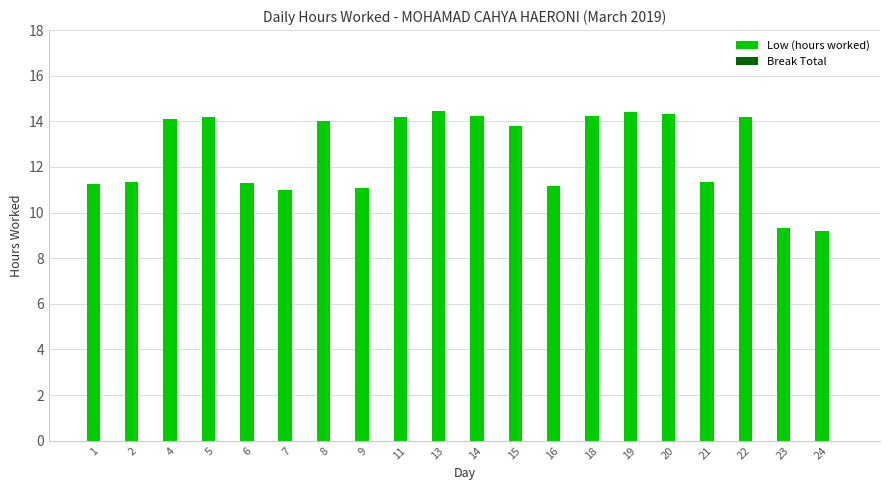

Approximately how many times larger is the value at 8 compared to 9?

1.3